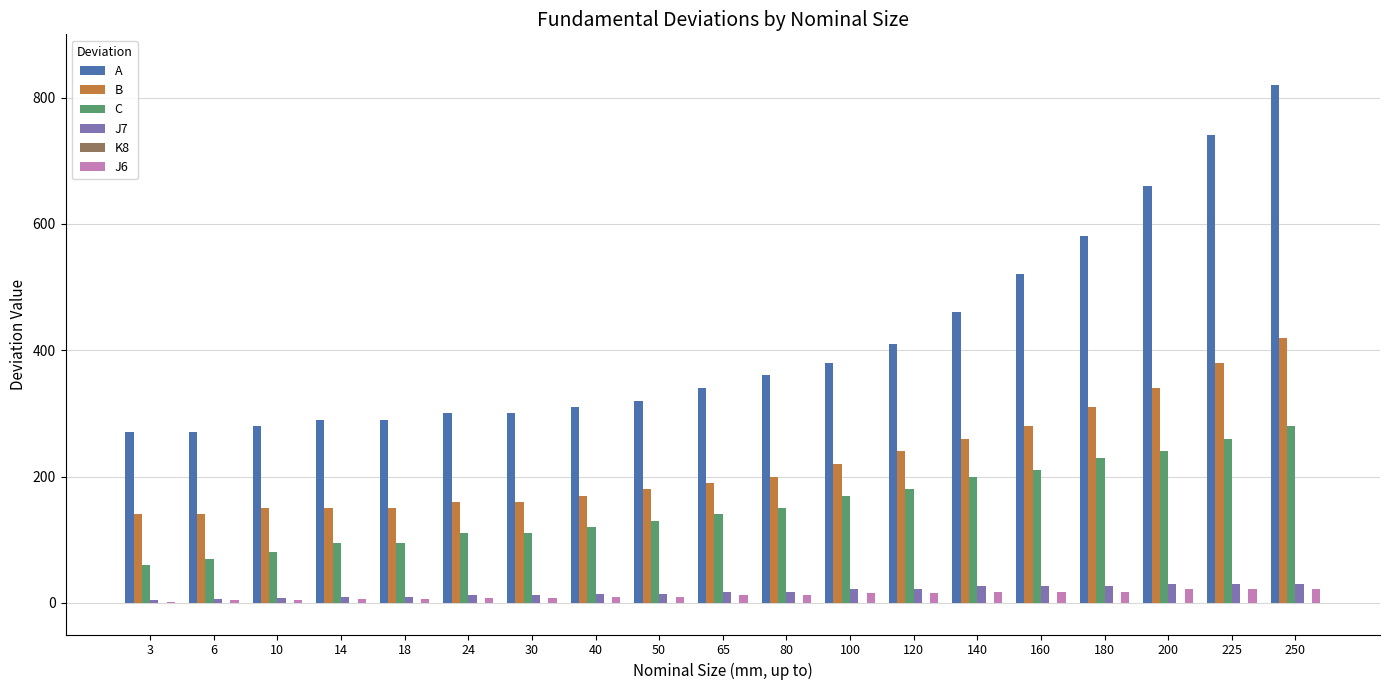

What is the spread (max minus min) of values at 10?

275